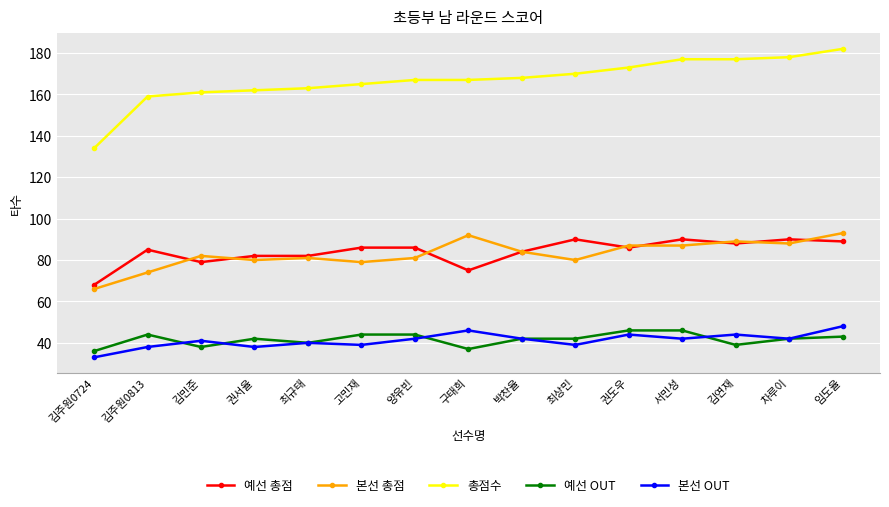

Which series has the widest spread of values?

총점수